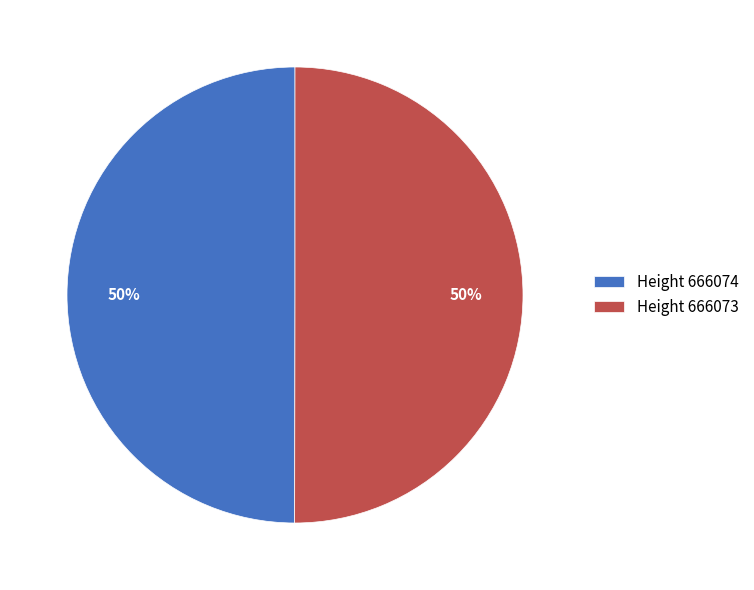

How many segments does this pie chart have?

2